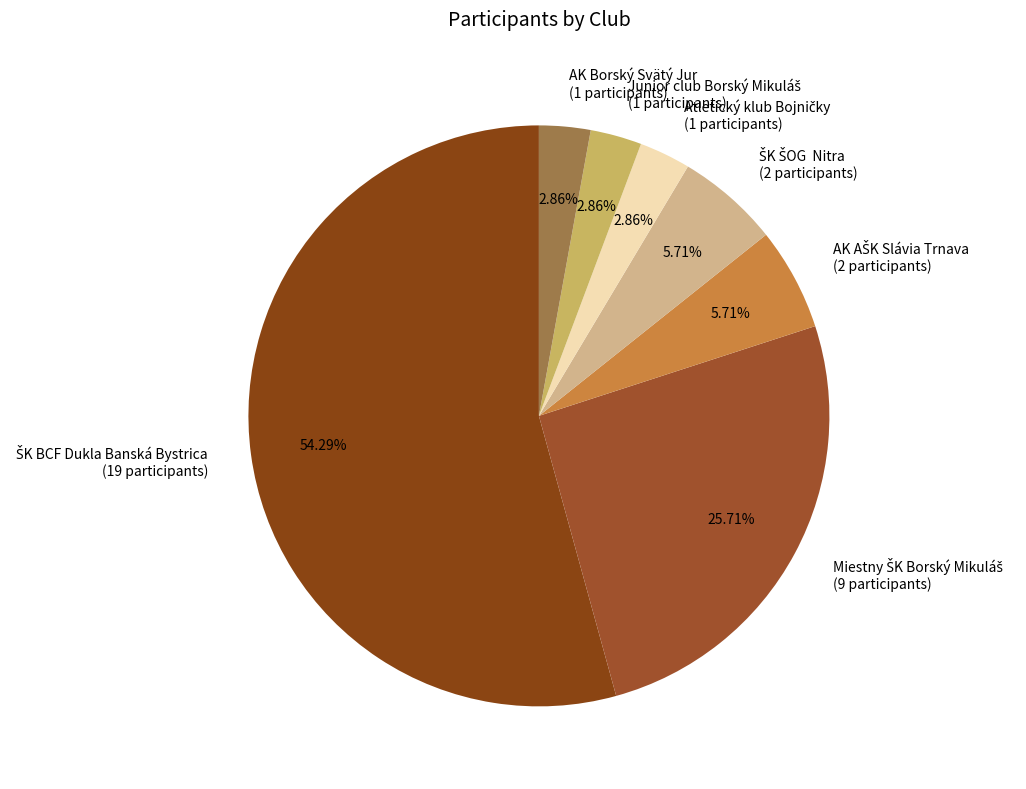

Is there a majority slice in this chart?

Yes